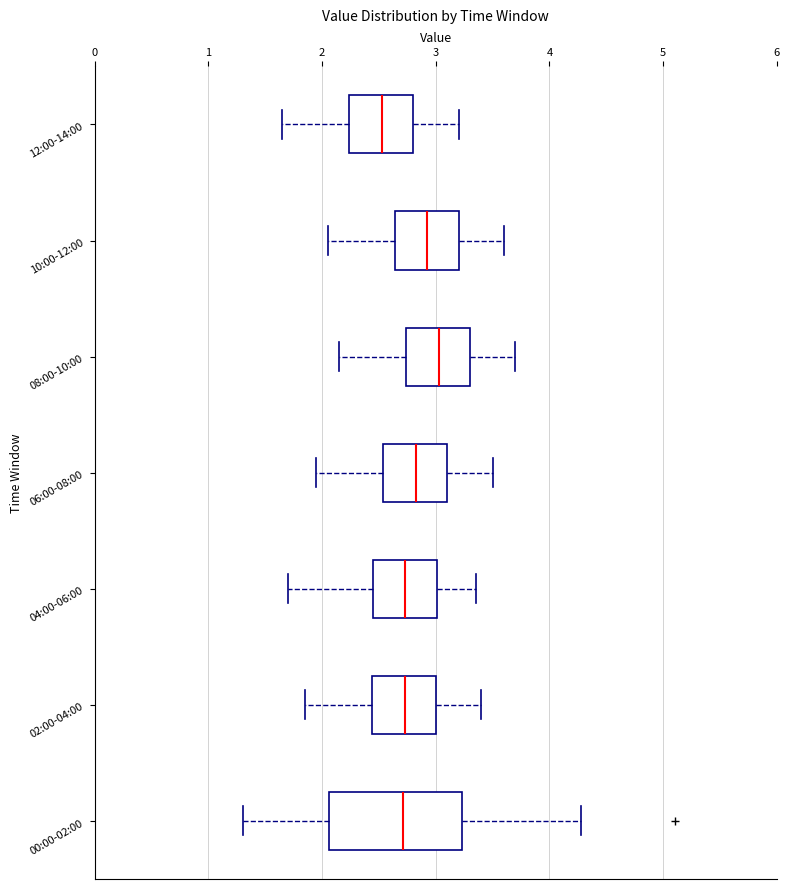

Which box's median line is the furthest to the right?

08:00-10:00